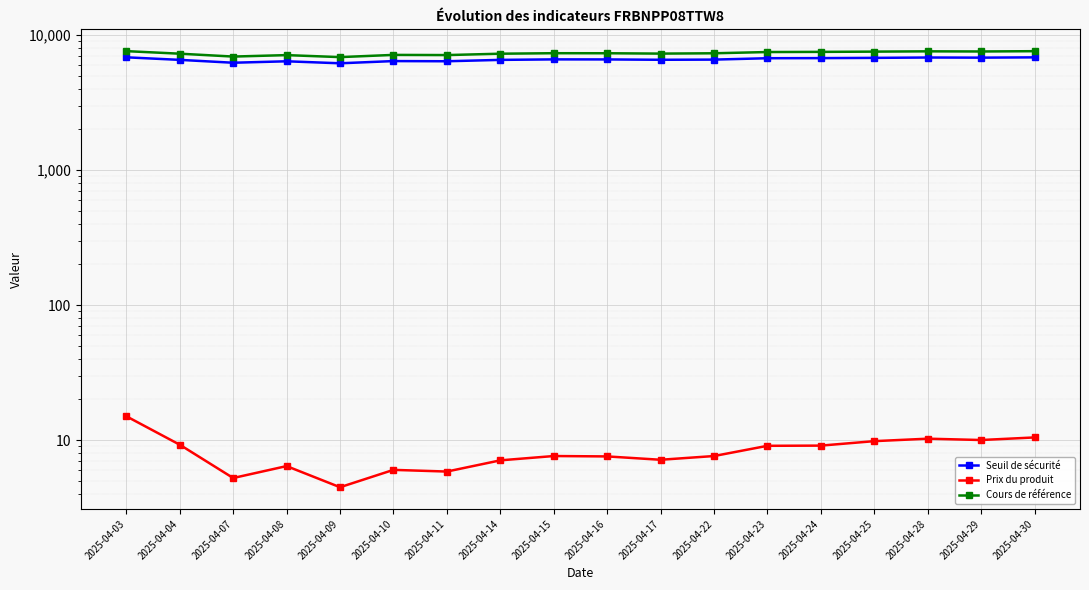

At which category is the sum across all series the highest?

2025-04-03